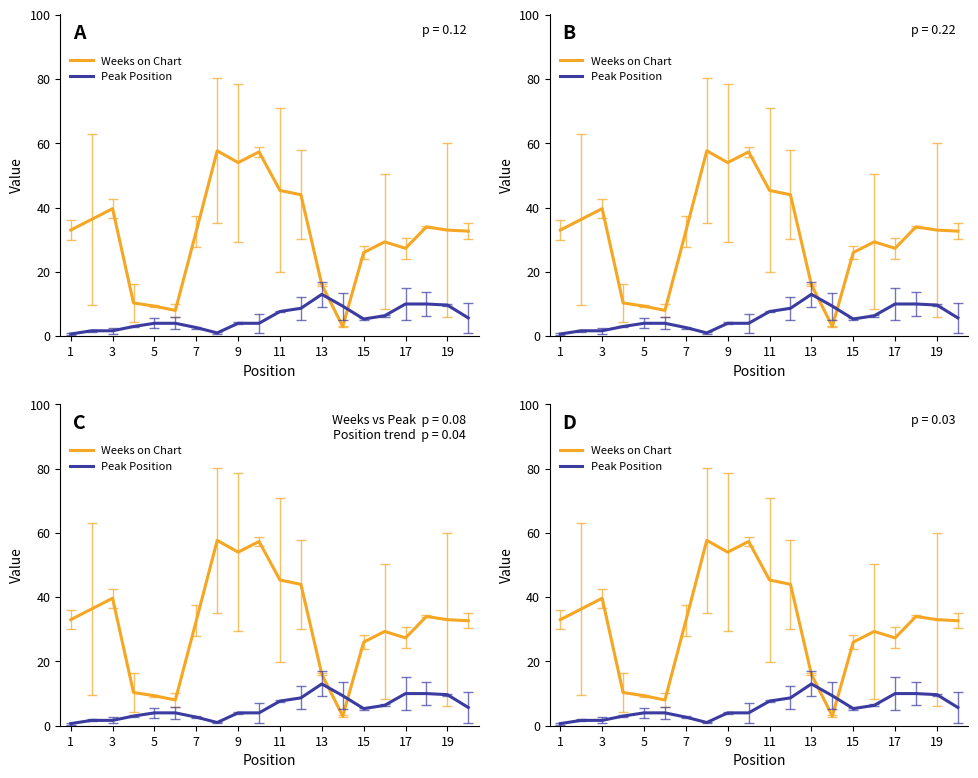

How many categories are shown in the chart?

20